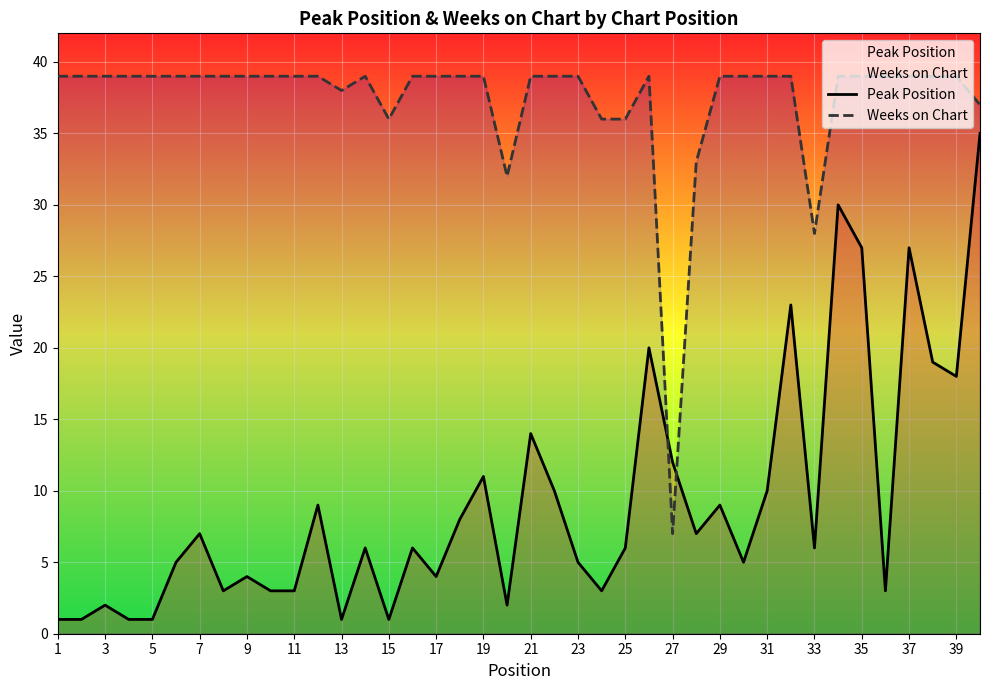

Reading left to right, transcribe all the data shown in this chart.

Peak Position: 1	1	2	1	1	5	7	3	4	3	3	9	1	6	1	6	4	8	11	2	14	10	5	3	6	20	12	7	9	5	10	23	6	30	27	3	27	19	18	35
Weeks on Chart: 39	39	39	39	39	39	39	39	39	39	39	39	38	39	36	39	39	39	39	32	39	39	39	36	36	39	7	33	39	39	39	39	28	39	39	39	39	39	39	37